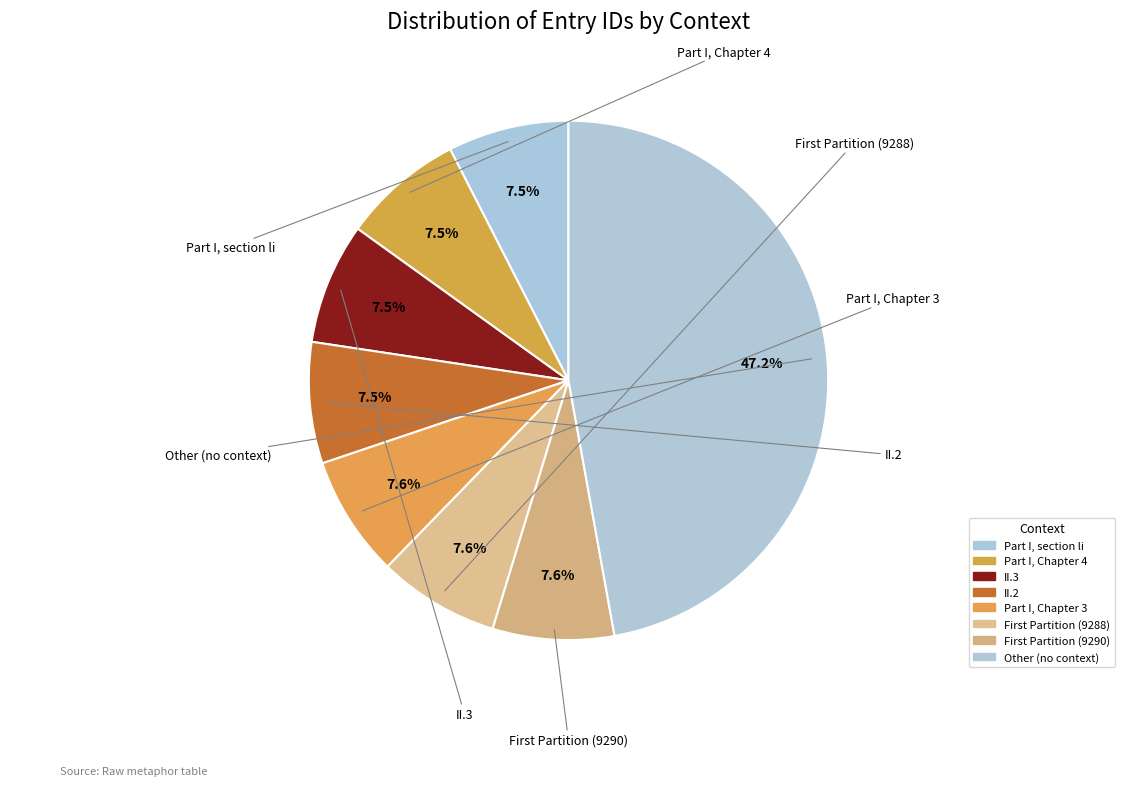

Rank the categories by value from highest to lowest.

Other (no context), First Partition (9290), First Partition (9288), Part I, Chapter 3, II.2, II.3, Part I, Chapter 4, Part I, section li